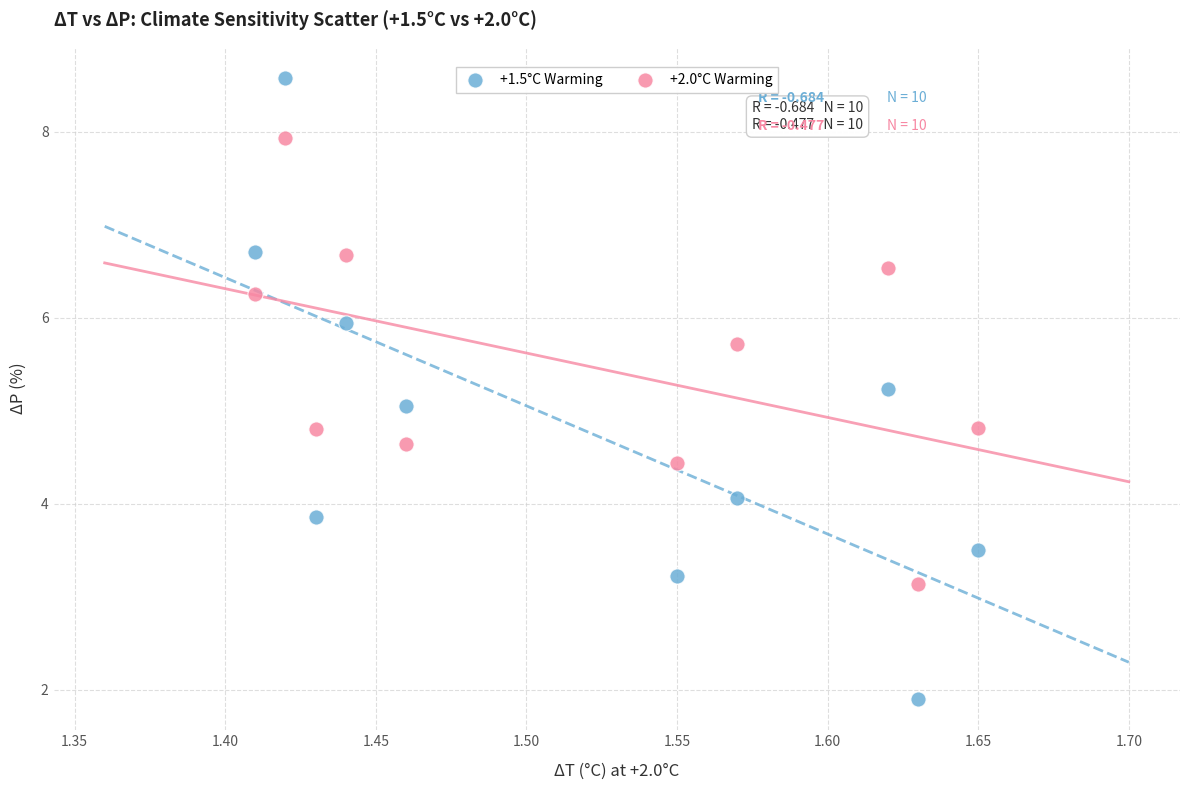

Across all data points, what is the range of Y values (max minus min)?

6.7